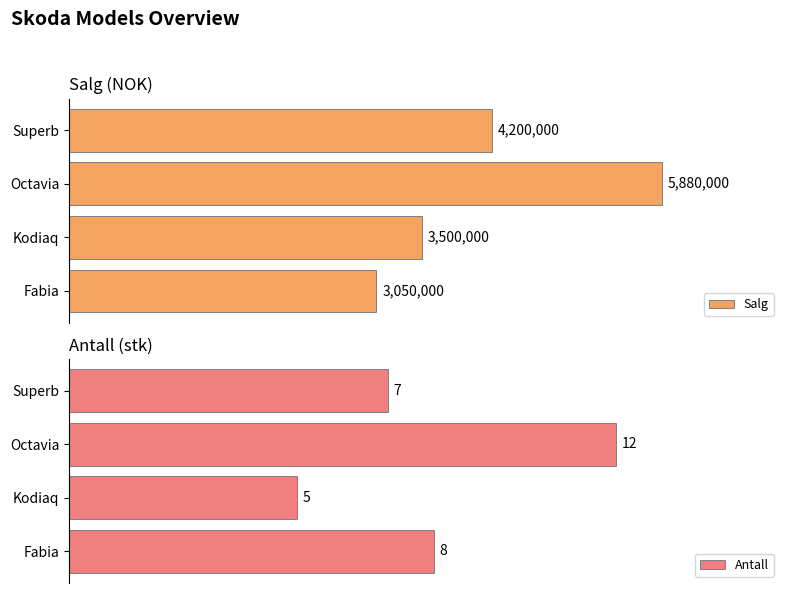

List the series in order of their peak value, lowest first.

Antall, Salg